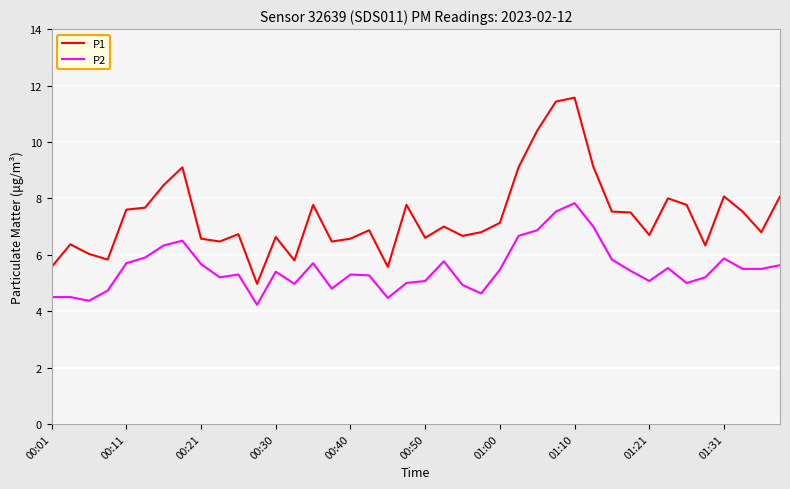

True or false: P2 and P1 intersect in this chart.

False